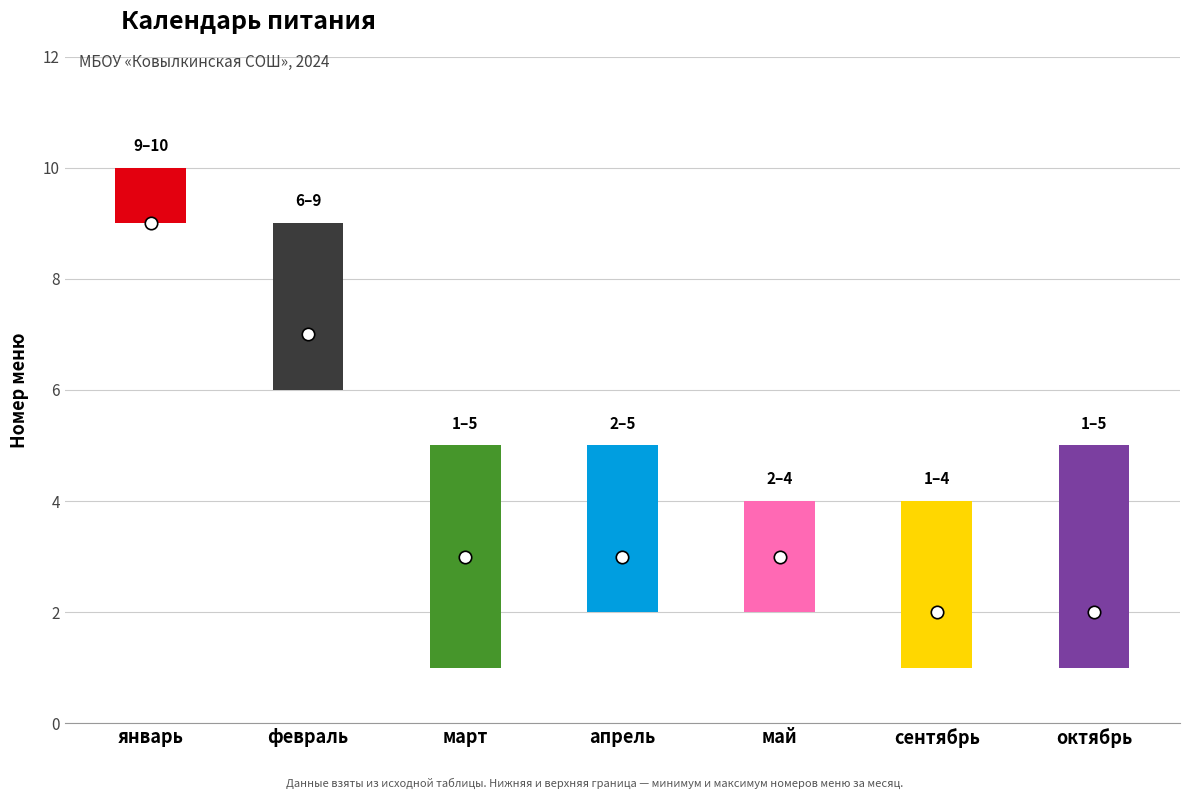

What is the total value across all series at март?

9